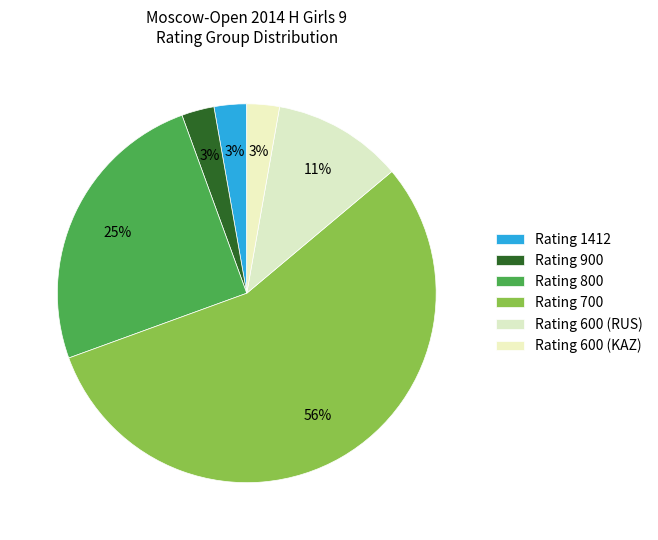

Count the number of slices in the pie.

6